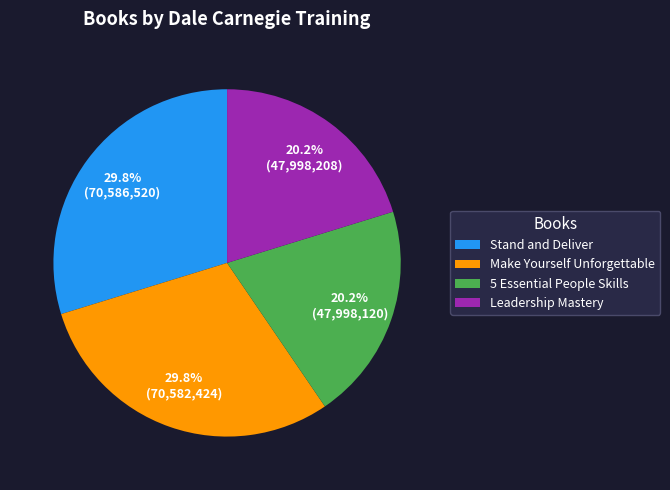

Approximately how many times larger is the value at Stand and Deliver compared to Make Yourself Unforgettable?

1.0